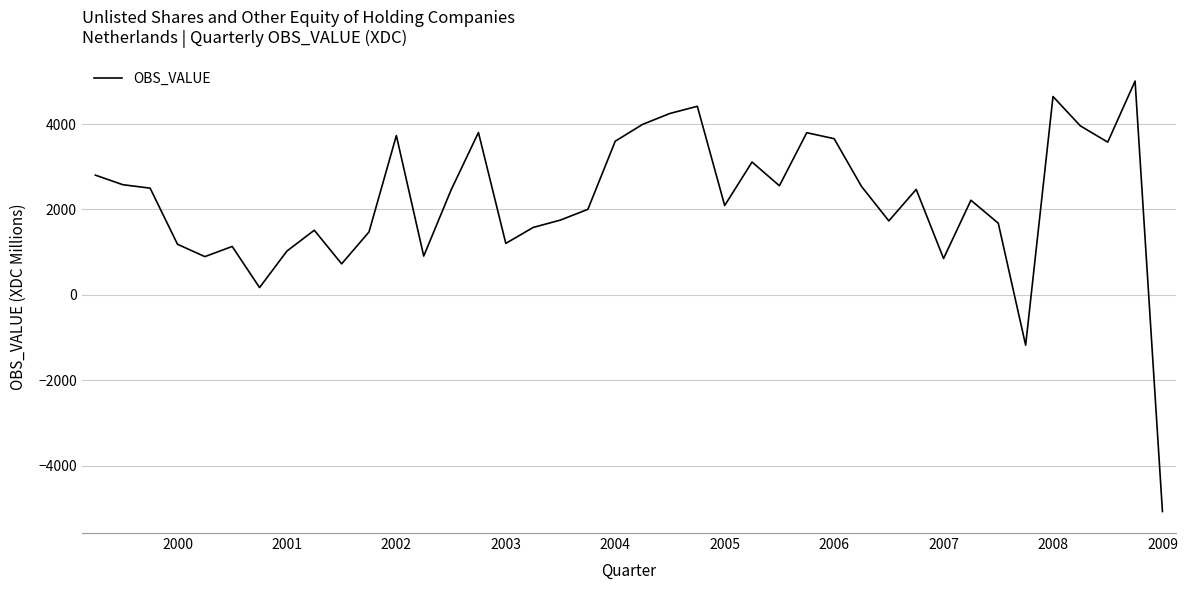

What is the difference between the maximum and minimum values?

10084